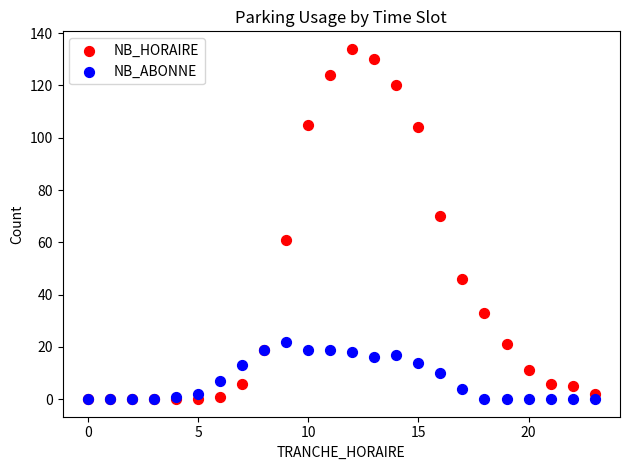

In the NB_HORAIRE series, what Y value is closest to 67?

70